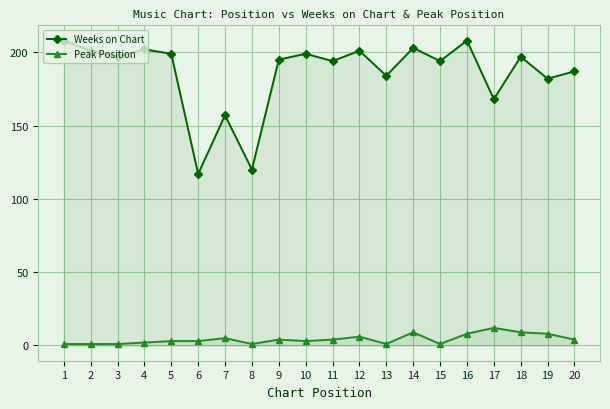

How many data points in Weeks on Chart are above 197?

8